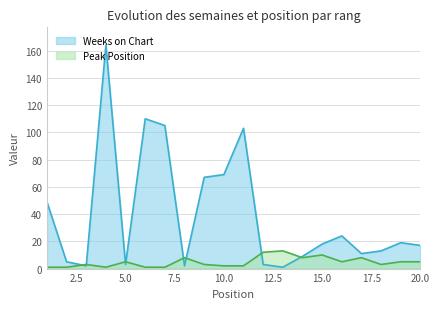

What is the total value across all series at 1?

50